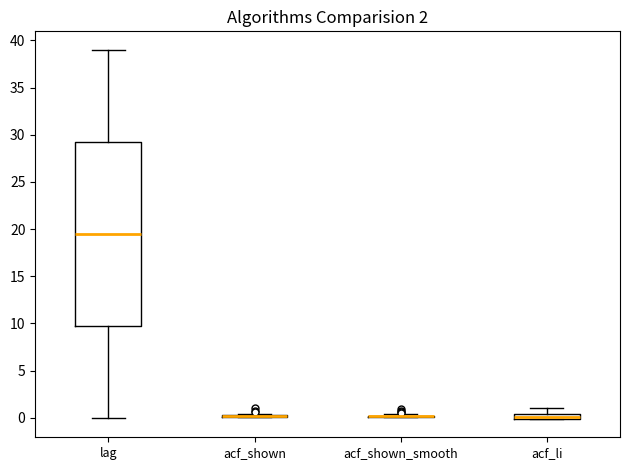

Which box is the tallest, from its lower edge to its upper edge?

lag